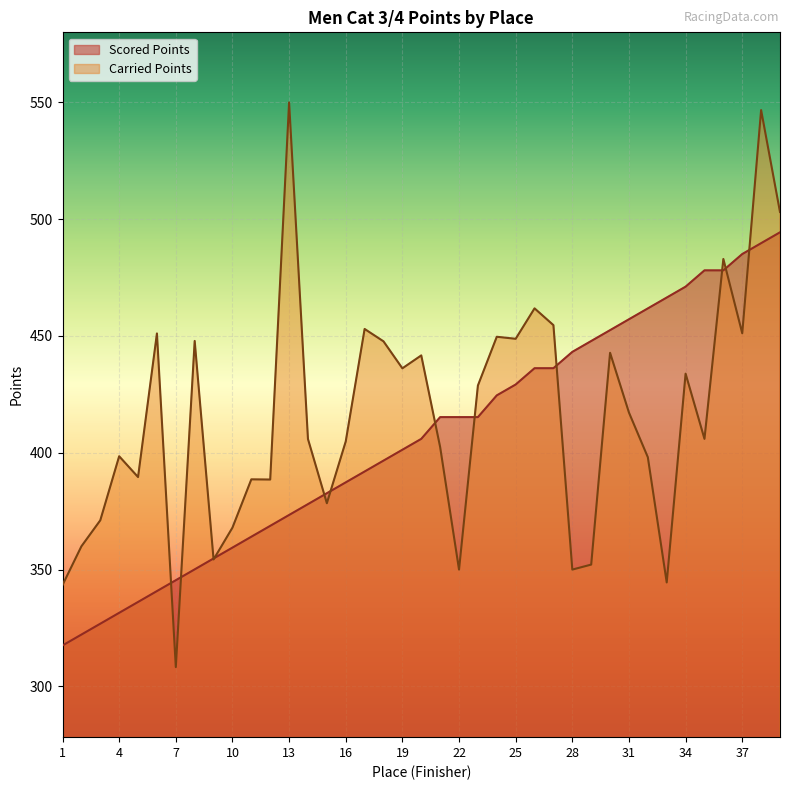

What is the sum of all Scored Points values?

15832.4